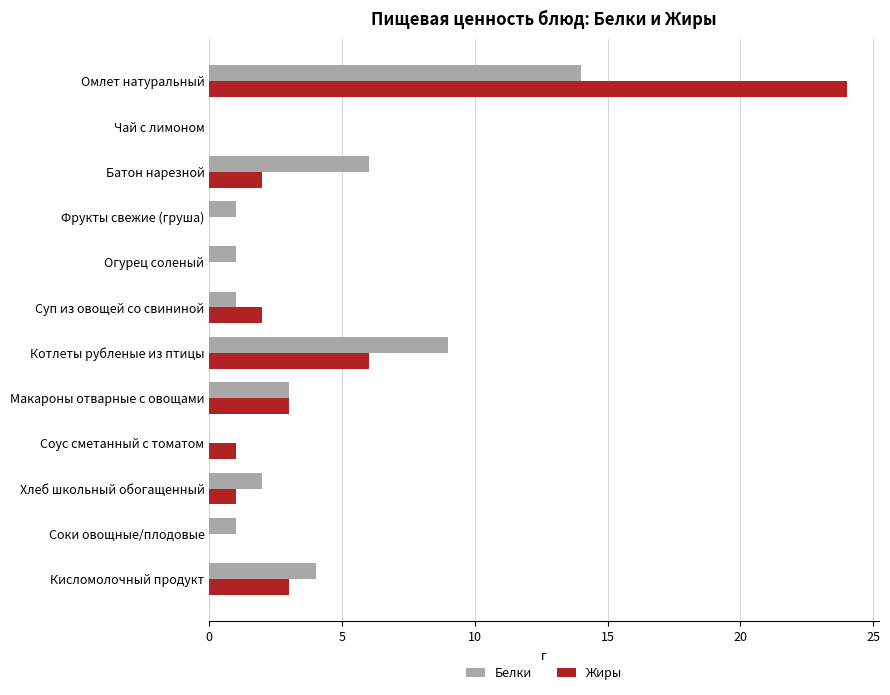

What is the sum of the Белки values at Фрукты свежие (груша) and Батон нарезной?

7